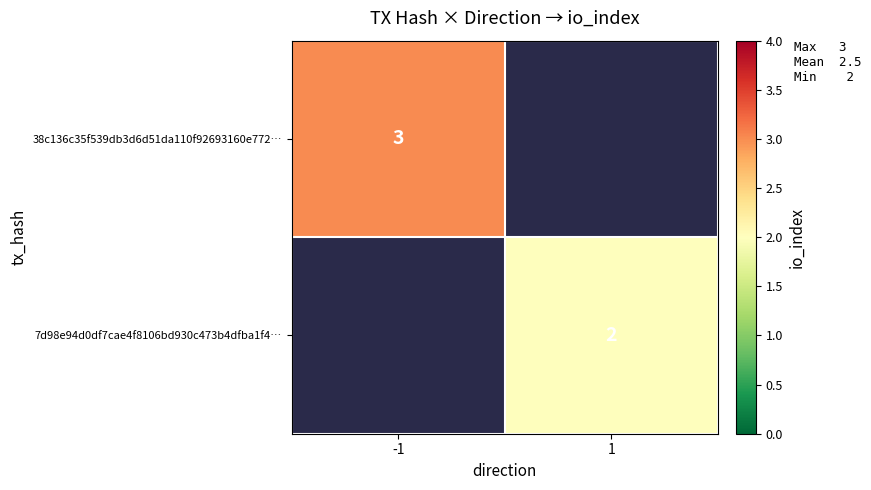

The 38c136c35f539db3d6d51da110f92693160e772… series shows 3 at -1. True or false?

True